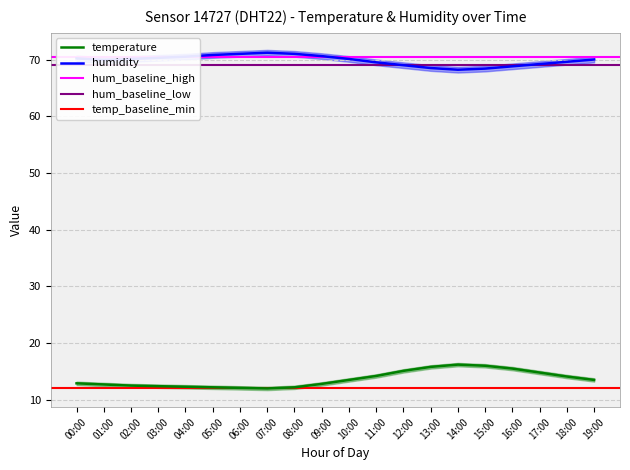

The temperature series shows 7.5 at 02:00. True or false?

False